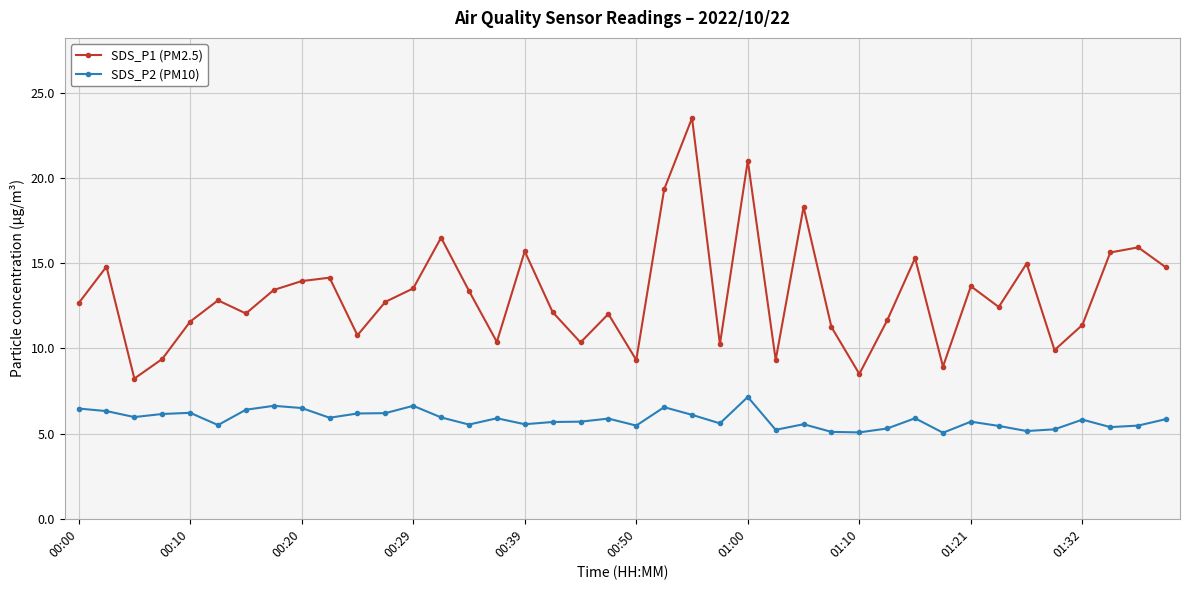

Rank the series by their average value, from lowest to highest.

SDS_P2 (PM10), SDS_P1 (PM2.5)